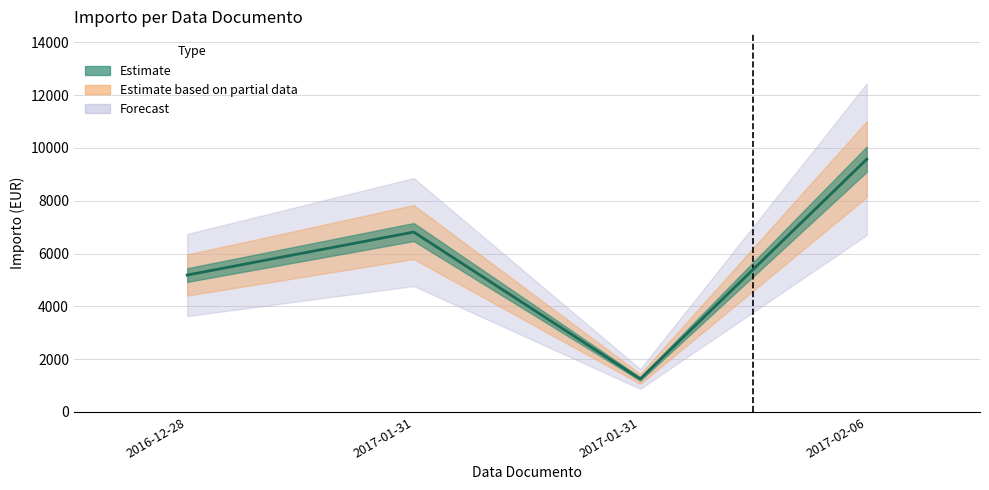

List the labels in order of value, largest first.

2017-02-06, 2017-01-31, 2016-12-28, 2017-01-31